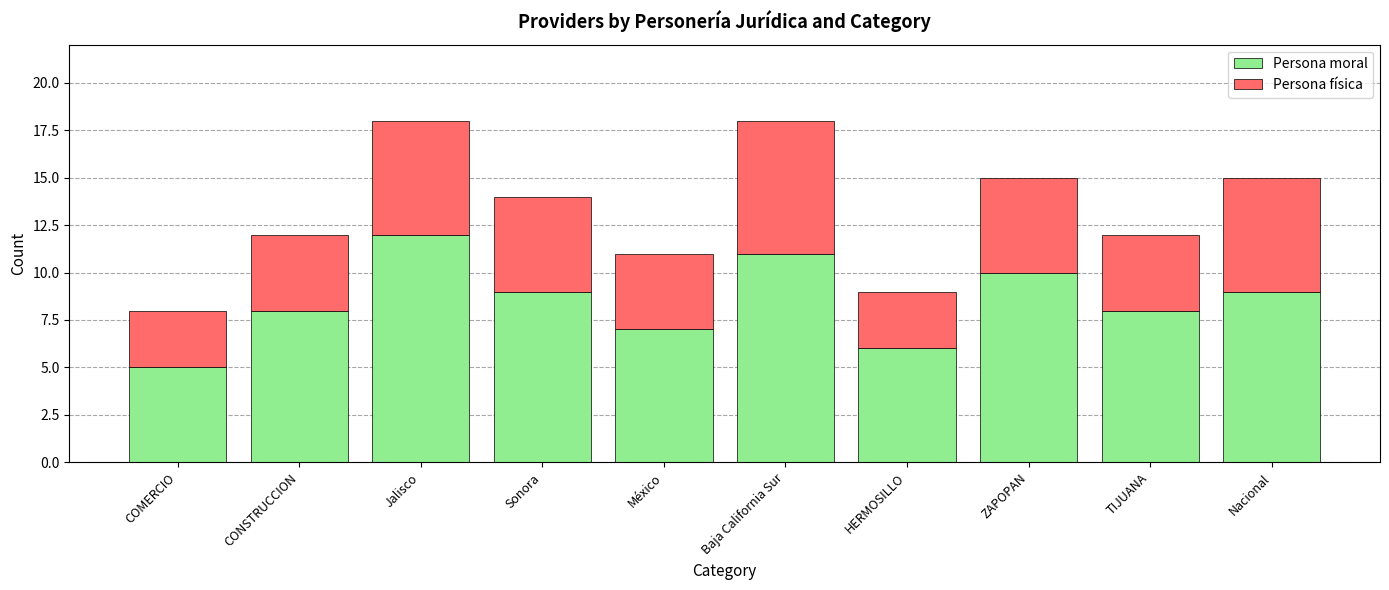

The Persona moral series shows 4 at México. True or false?

False